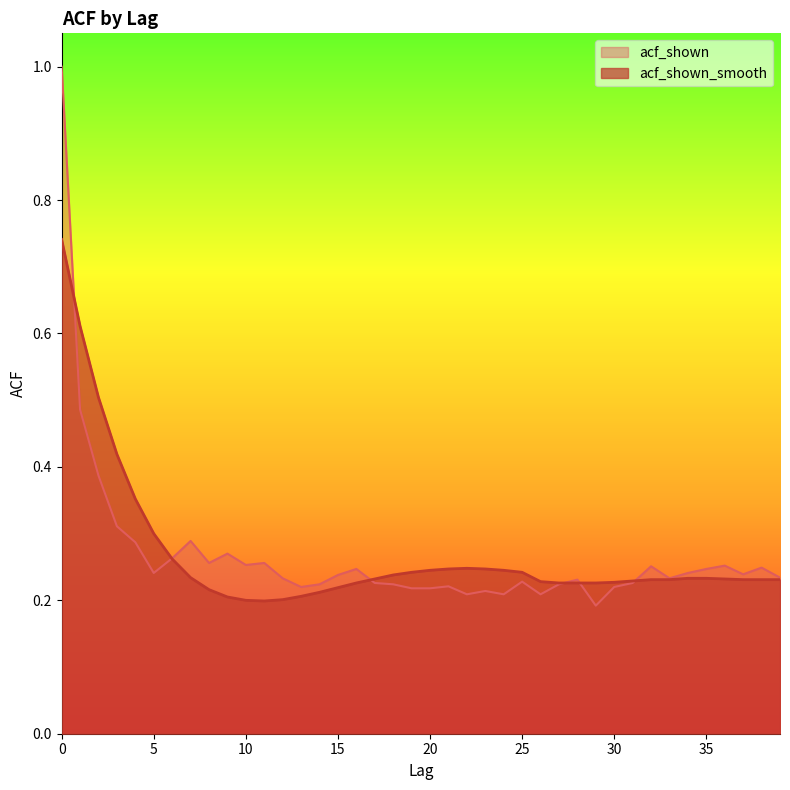

Reading left to right, list all the values displayed in this chart.

acf_shown: 1.0	0.5	0.4	0.3	0.3	0.2	0.3	0.3	0.3	0.3	0.3	0.3	0.2	0.2	0.2	0.2	0.2	0.2	0.2	0.2	0.2	0.2	0.2	0.2	0.2	0.2	0.2	0.2	0.2	0.2	0.2	0.2	0.3	0.2	0.2	0.2	0.3	0.2	0.2	0.2
acf_shown_smooth: 0.7	0.6	0.5	0.4	0.4	0.3	0.3	0.2	0.2	0.2	0.2	0.2	0.2	0.2	0.2	0.2	0.2	0.2	0.2	0.2	0.2	0.2	0.2	0.2	0.2	0.2	0.2	0.2	0.2	0.2	0.2	0.2	0.2	0.2	0.2	0.2	0.2	0.2	0.2	0.2